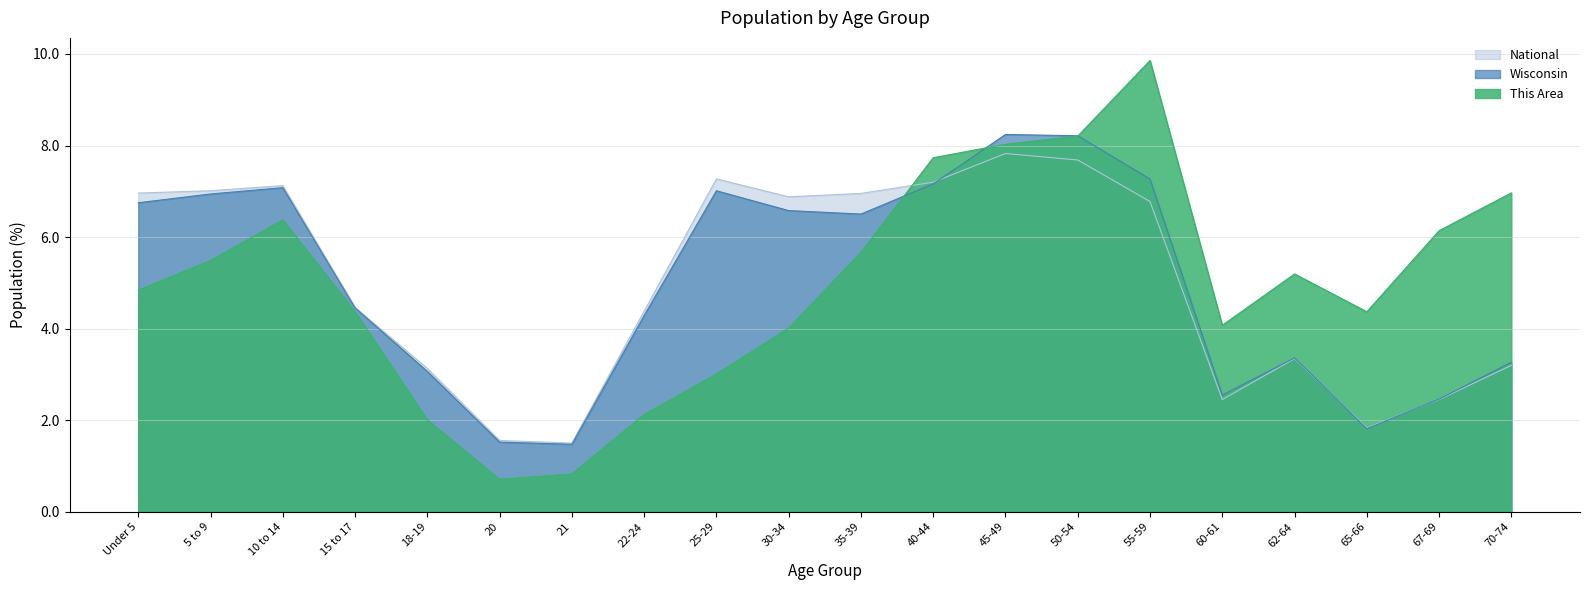

Reading left to right, extract all data points from this chart.

This Area: Under 5=4.8	5 to 9=5.5	10 to 14=6.4	15 to 17=4.4	18-19=2.0	20=0.7	21=0.8	22-24=2.1	25-29=3.0	30-34=4.0	35-39=5.7	40-44=7.7	45-49=8.0	50-54=8.2	55-59=9.9	60-61=4.1	62-64=5.2	65-66=4.4	67-69=6.1	70-74=7.0
Wisconsin: Under 5=6.8	5 to 9=6.9	10 to 14=7.1	15 to 17=4.5	18-19=3.1	20=1.5	21=1.5	22-24=4.3	25-29=7.0	30-34=6.6	35-39=6.5	40-44=7.2	45-49=8.2	50-54=8.2	55-59=7.3	60-61=2.6	62-64=3.4	65-66=1.8	67-69=2.5	70-74=3.3
National: Under 5=7.0	5 to 9=7.0	10 to 14=7.1	15 to 17=4.5	18-19=3.1	20=1.6	21=1.5	22-24=4.4	25-29=7.3	30-34=6.9	35-39=7.0	40-44=7.2	45-49=7.8	50-54=7.7	55-59=6.8	60-61=2.5	62-64=3.3	65-66=1.8	67-69=2.5	70-74=3.2